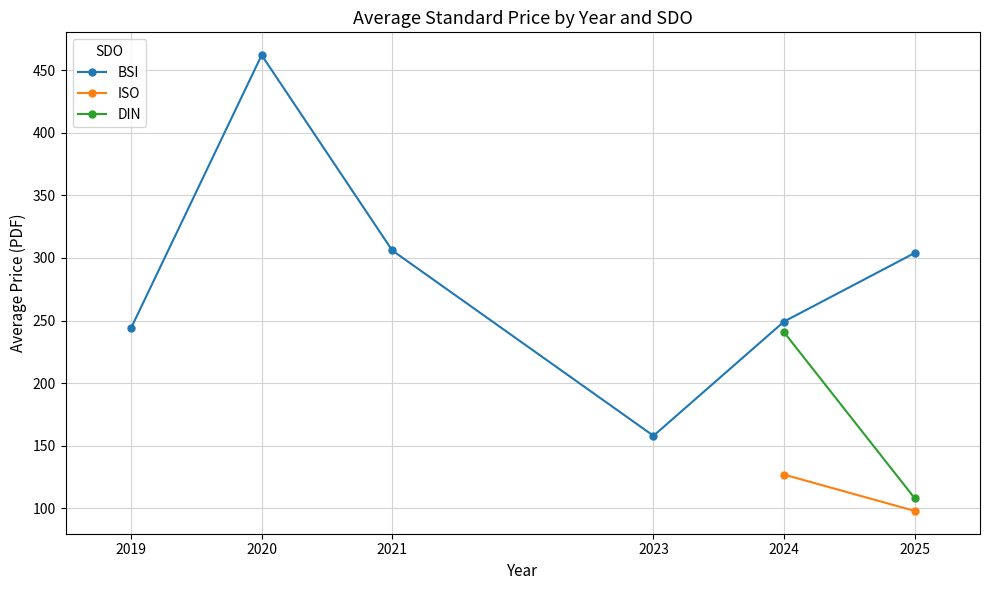

What is the highest value of the BSI series?

462.0